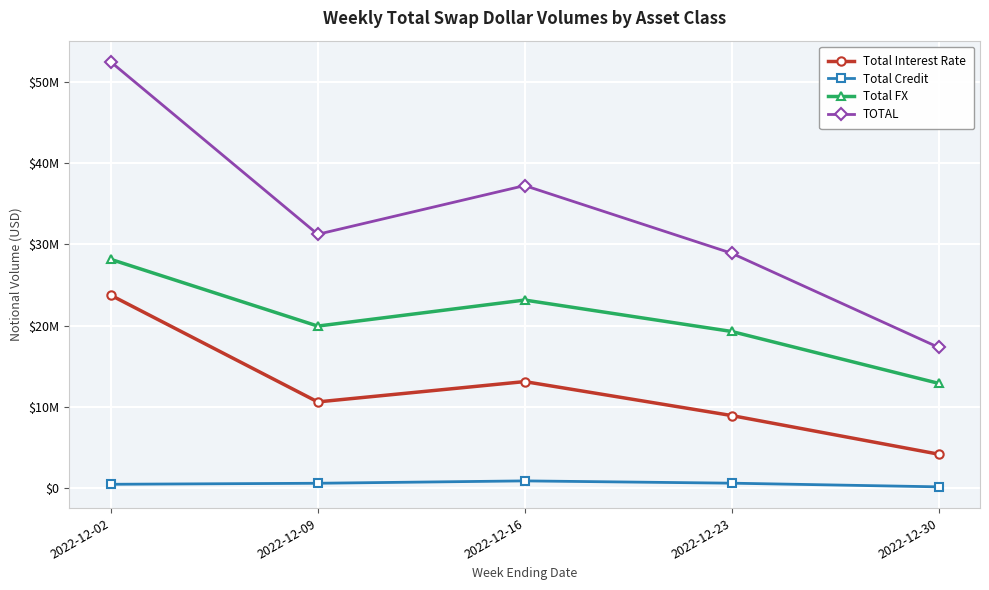

What is the sum of all Total Credit values?

2940481